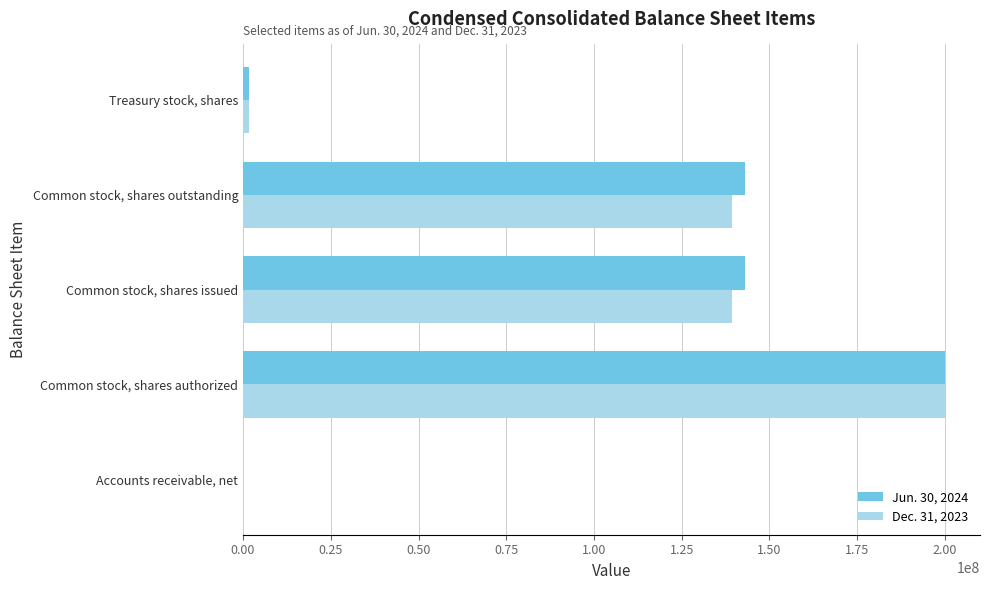

Which series has the widest spread of values?

Dec. 31, 2023